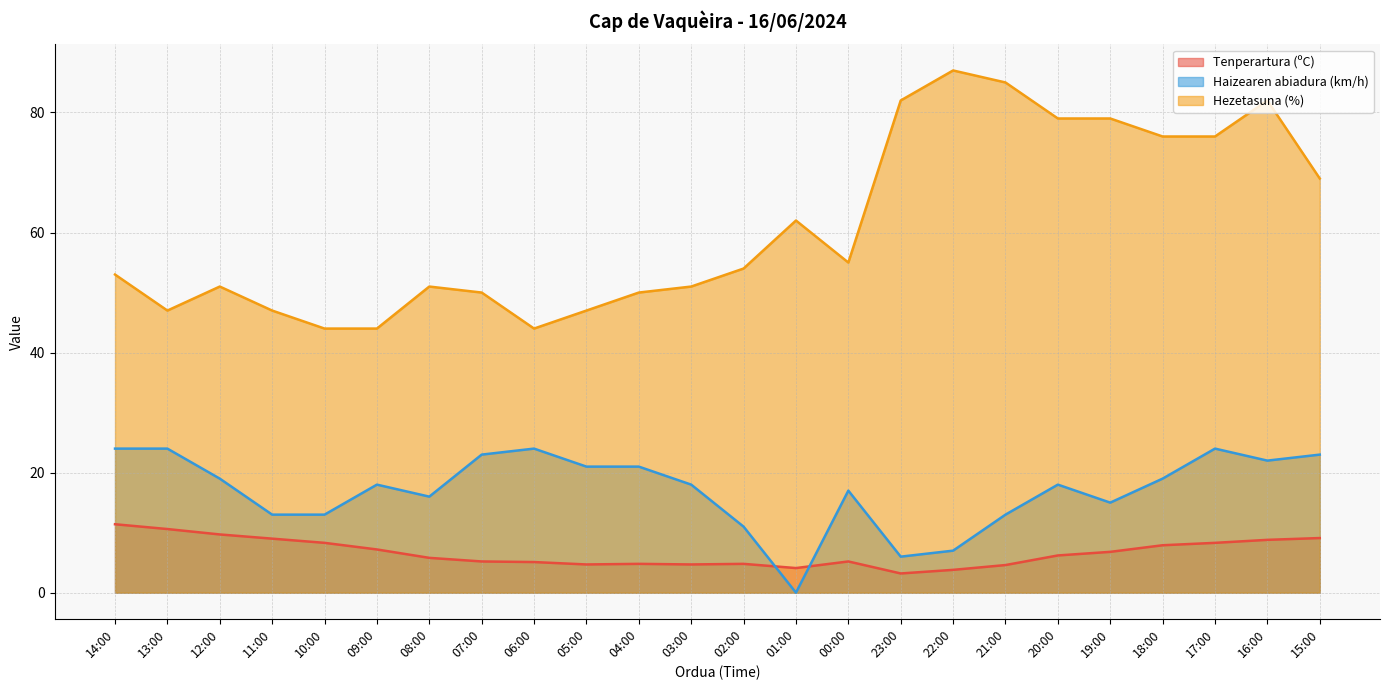

What is the label of the 23rd point from the right?

13:00